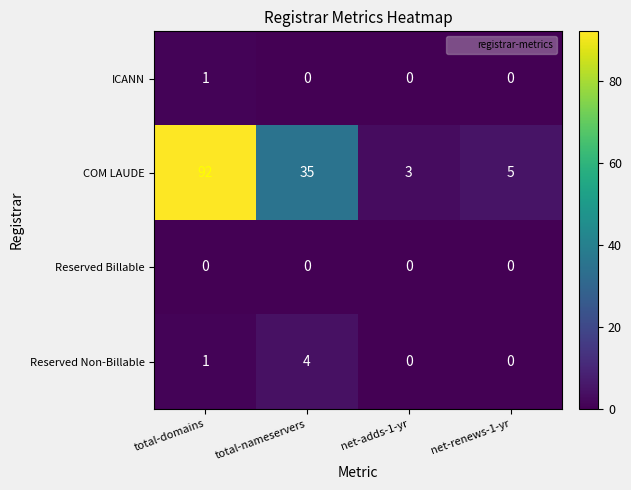

Rank the series by their maximum value, from lowest to highest.

Reserved Billable, ICANN, Reserved Non-Billable, COM LAUDE